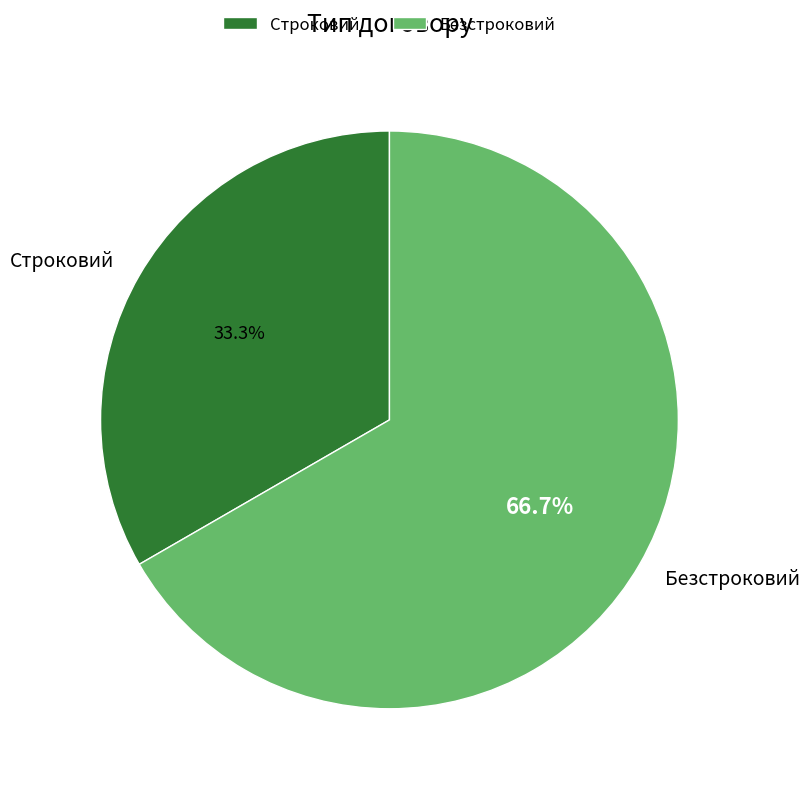

Do Безстроковий and Строковий together represent more than half of the pie?

Yes